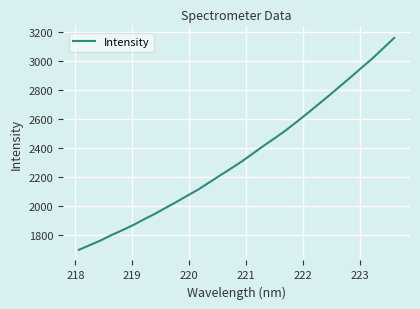

What is the smallest value displayed?

1696.9